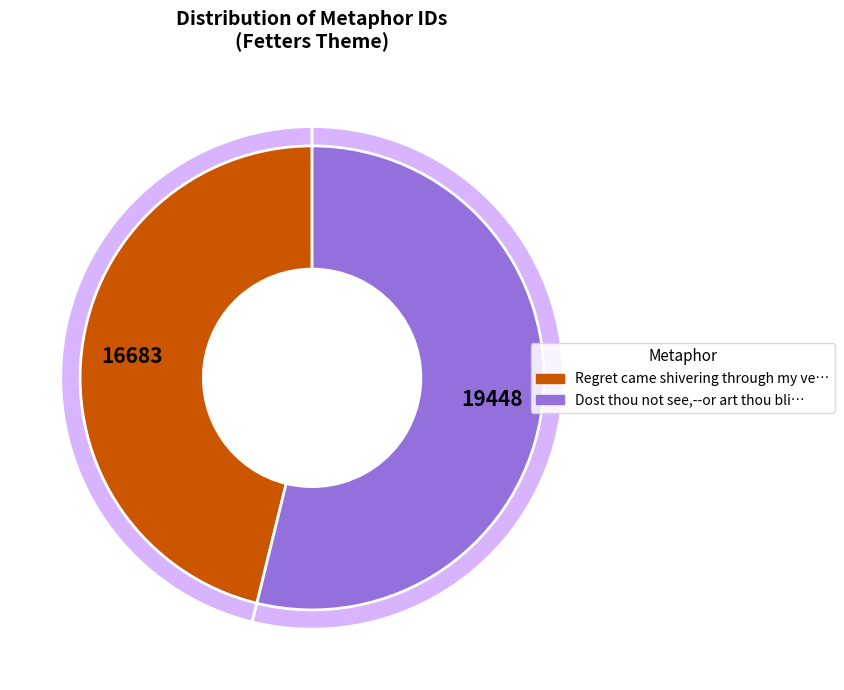

Count the number of slices in the pie.

2